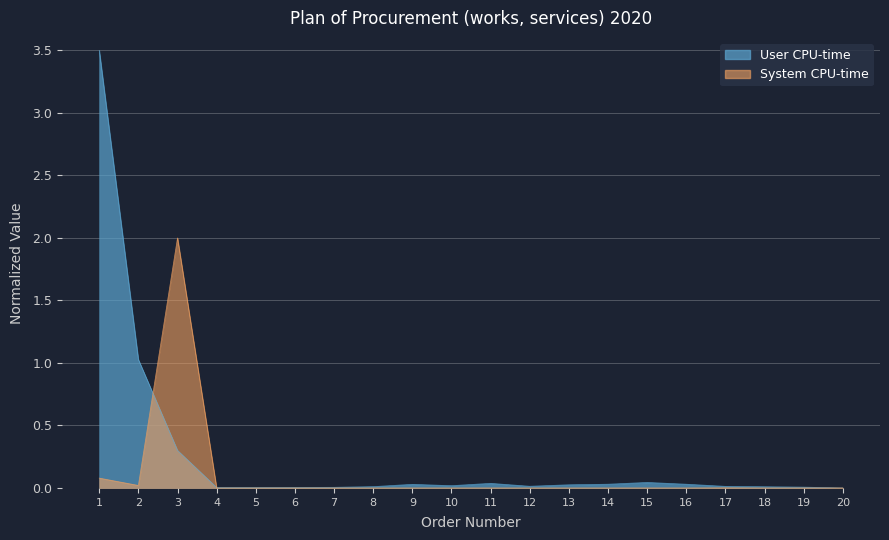

At which category does the chart reach its peak across all series?

1